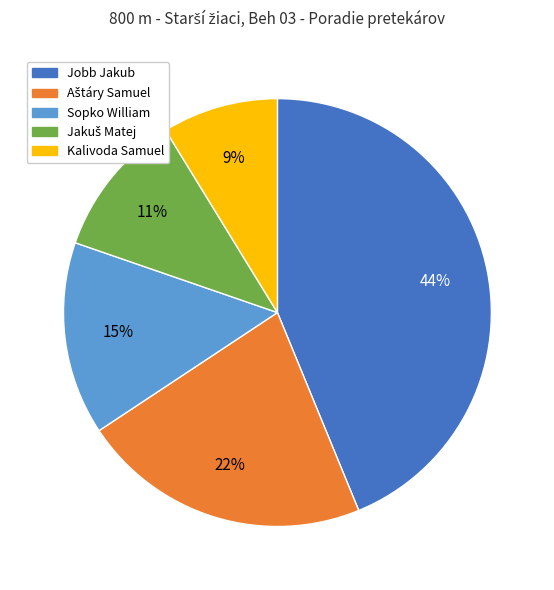

Does any single category account for the majority?

No